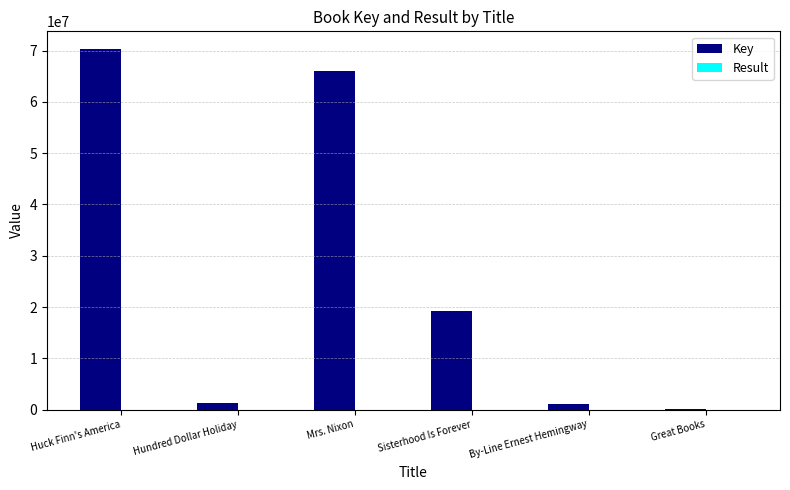

The Key series shows 10815494 at Sisterhood Is Forever. True or false?

False